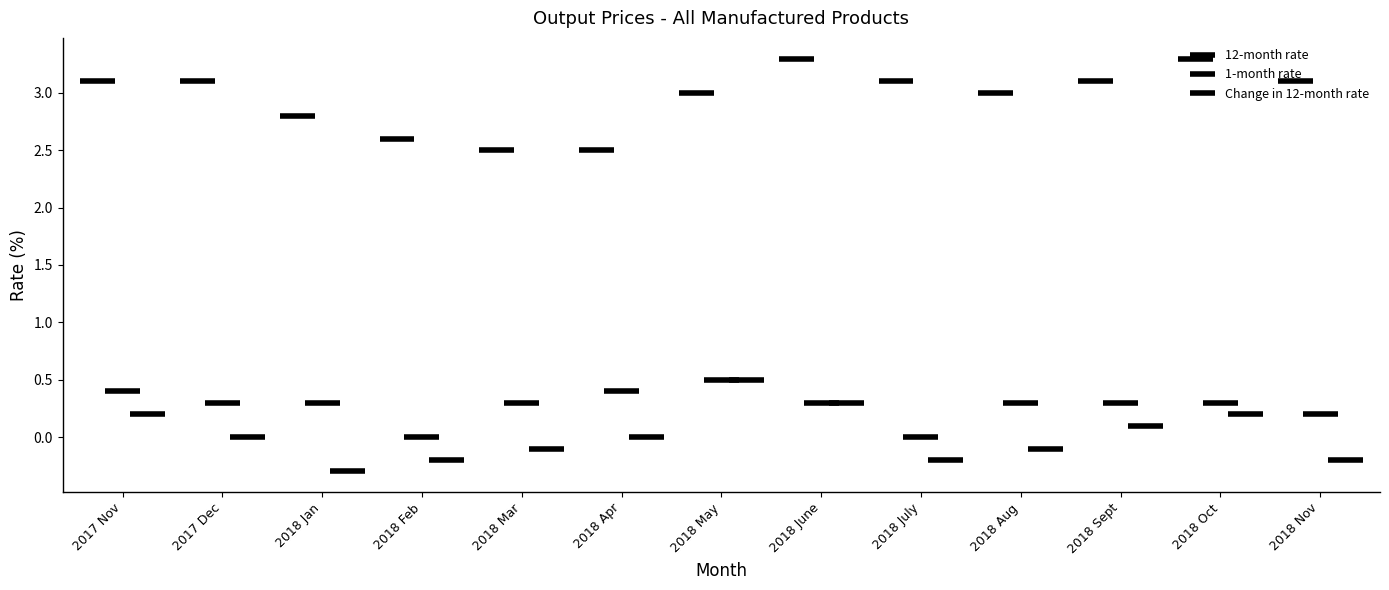

Which label corresponds to the smallest value in the chart?

2018 Jan